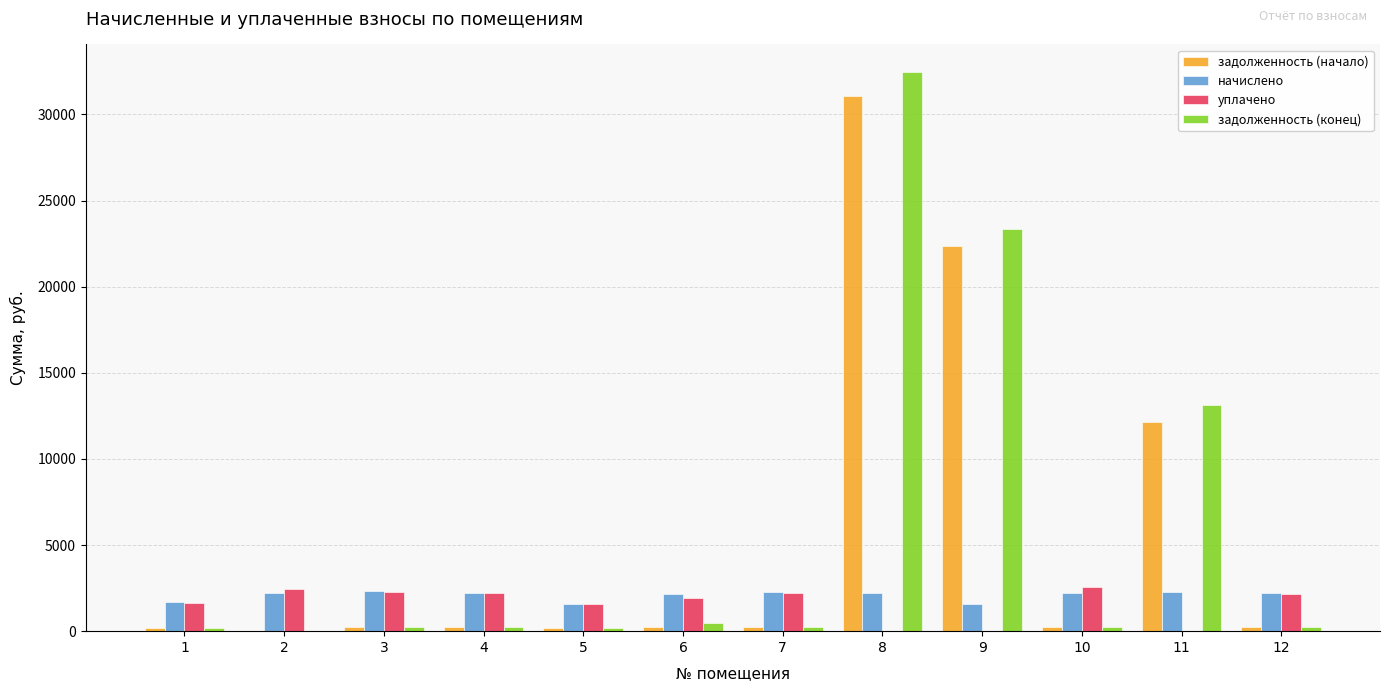

Which label corresponds to the largest value in the chart?

8